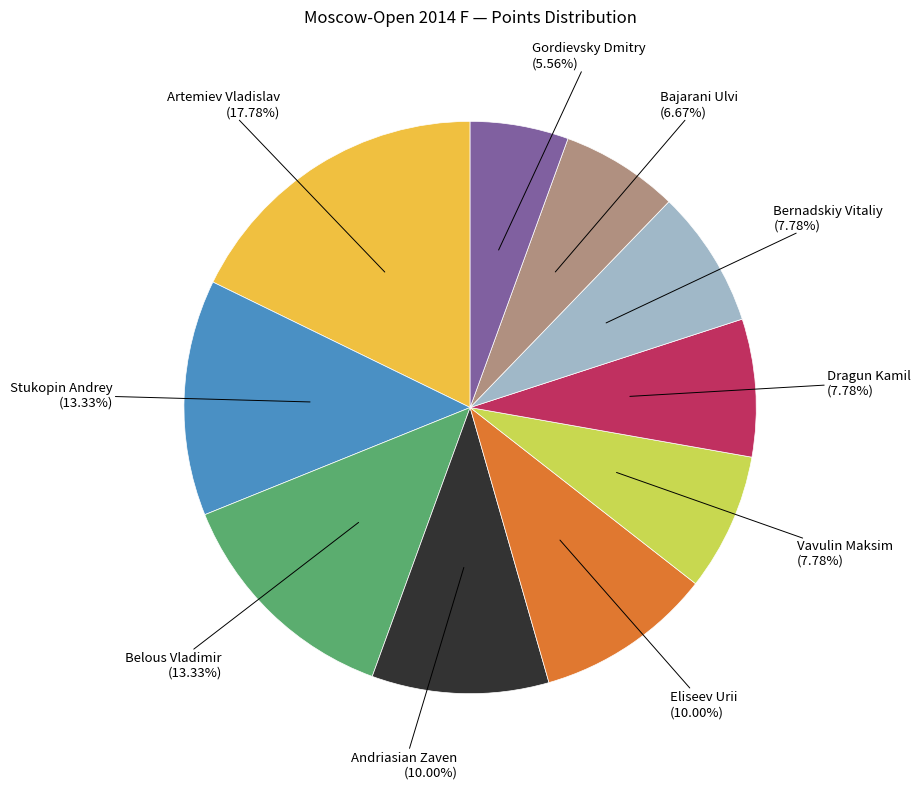

How many segments does this pie chart have?

10